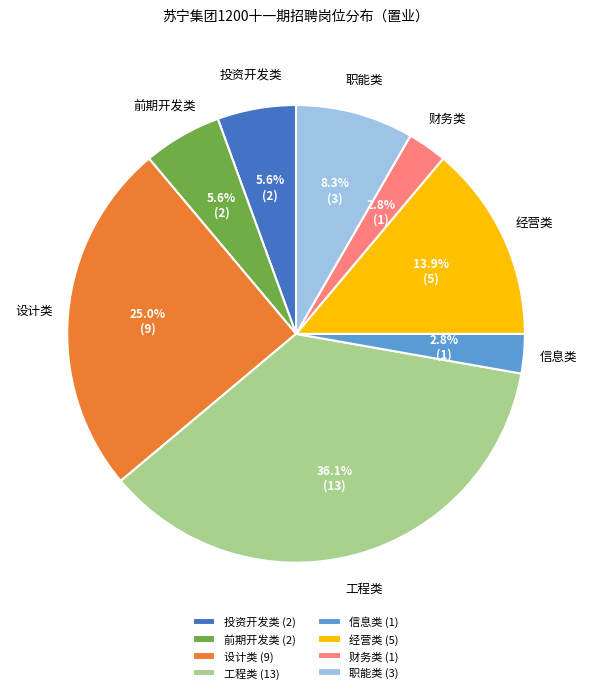

Is 工程类 (13) the majority of the pie?

No